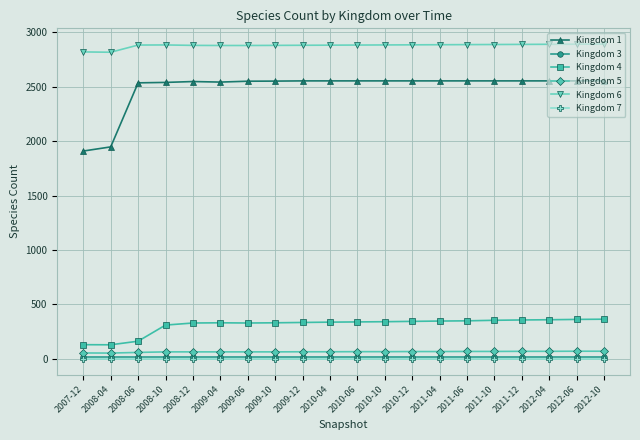

True or false: Kingdom 4 has more than 0 interior local peaks.

True